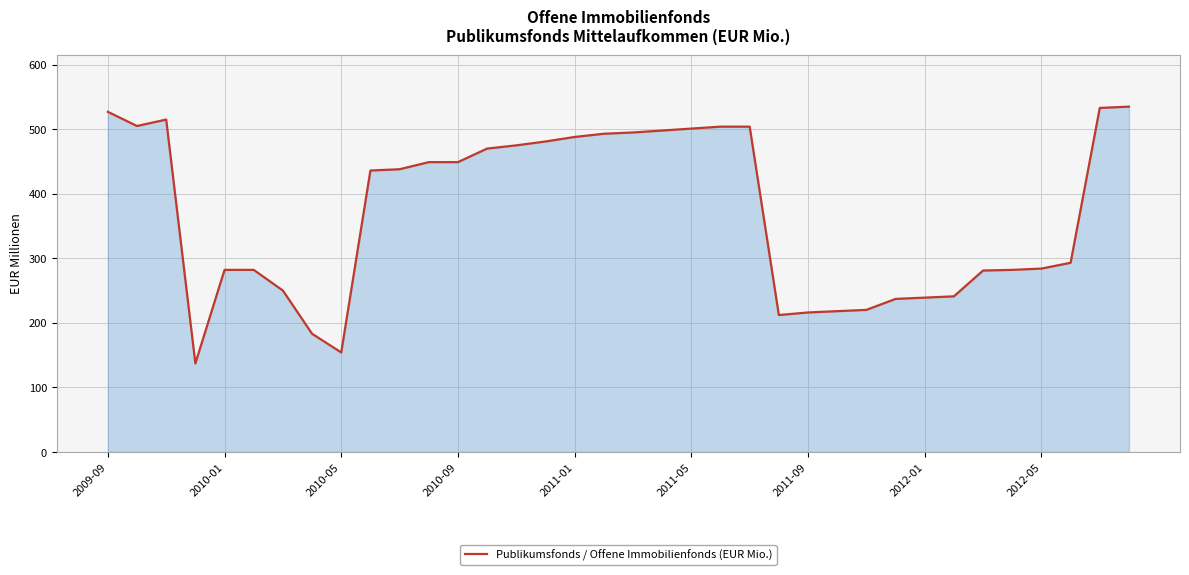

What is the maximum value shown in the chart?

535